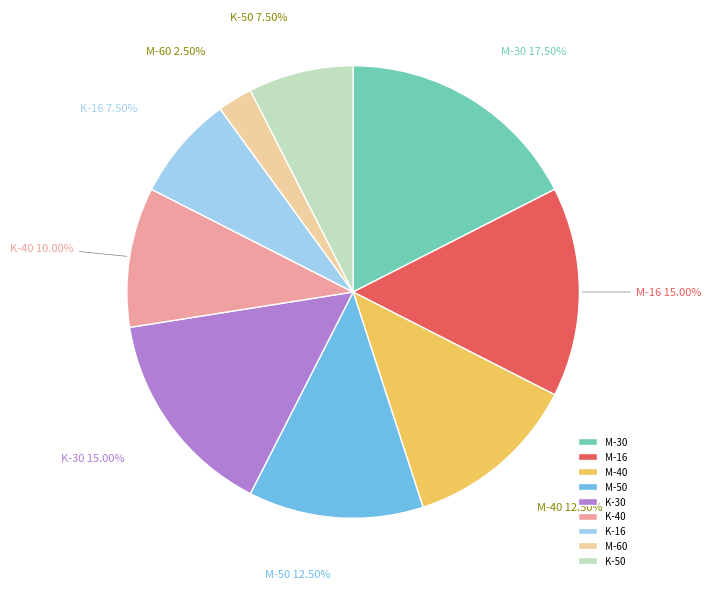

Which has a higher value, M-30 or M-60?

M-30